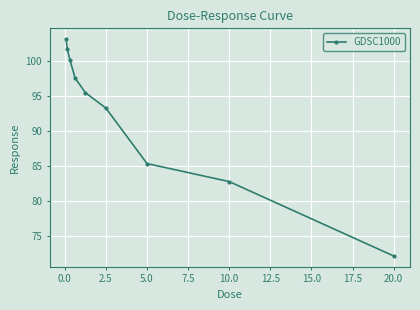

What is the smallest value displayed?

72.1